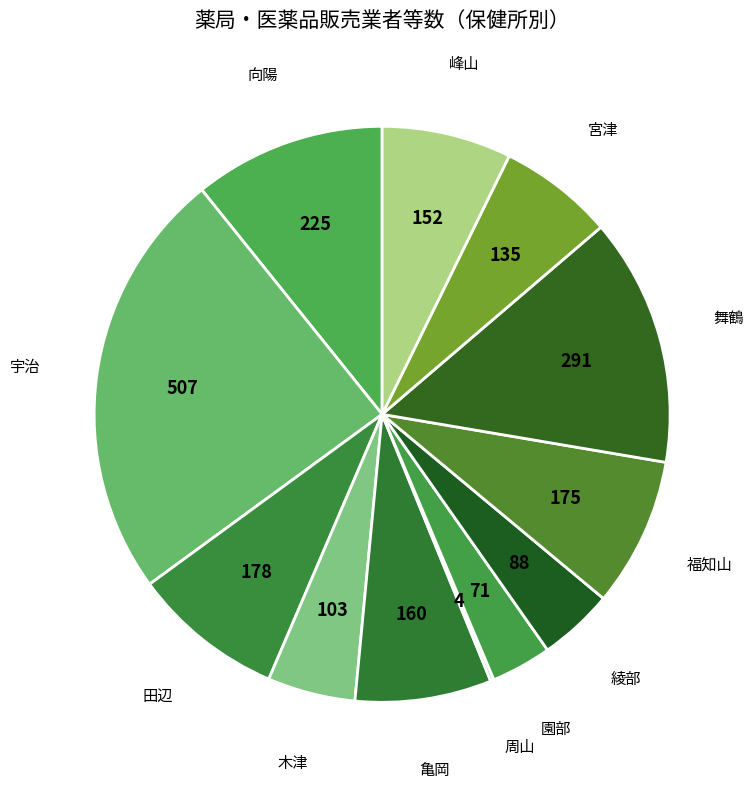

Which category has the biggest portion of the pie?

宇治